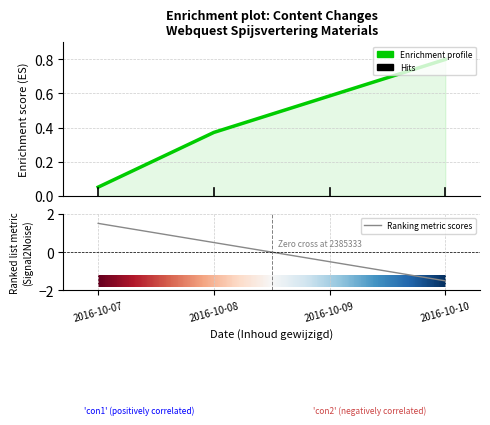

Is it true that the value at 2016-10-10 is 0.8?

True